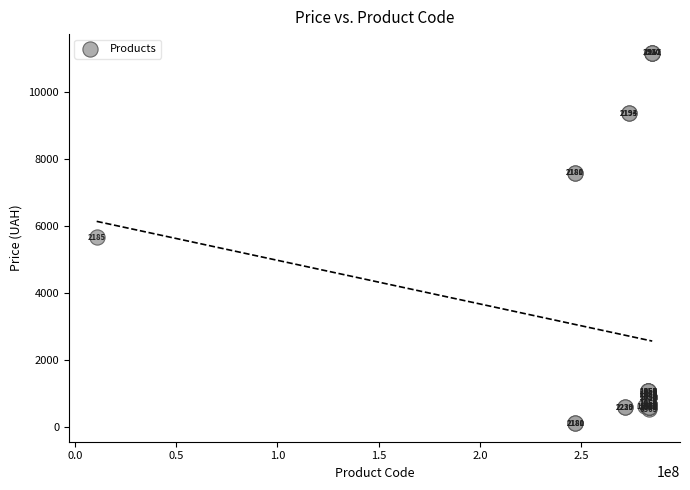

What Y value in the scatter plot is closest to 5651?

5673.8